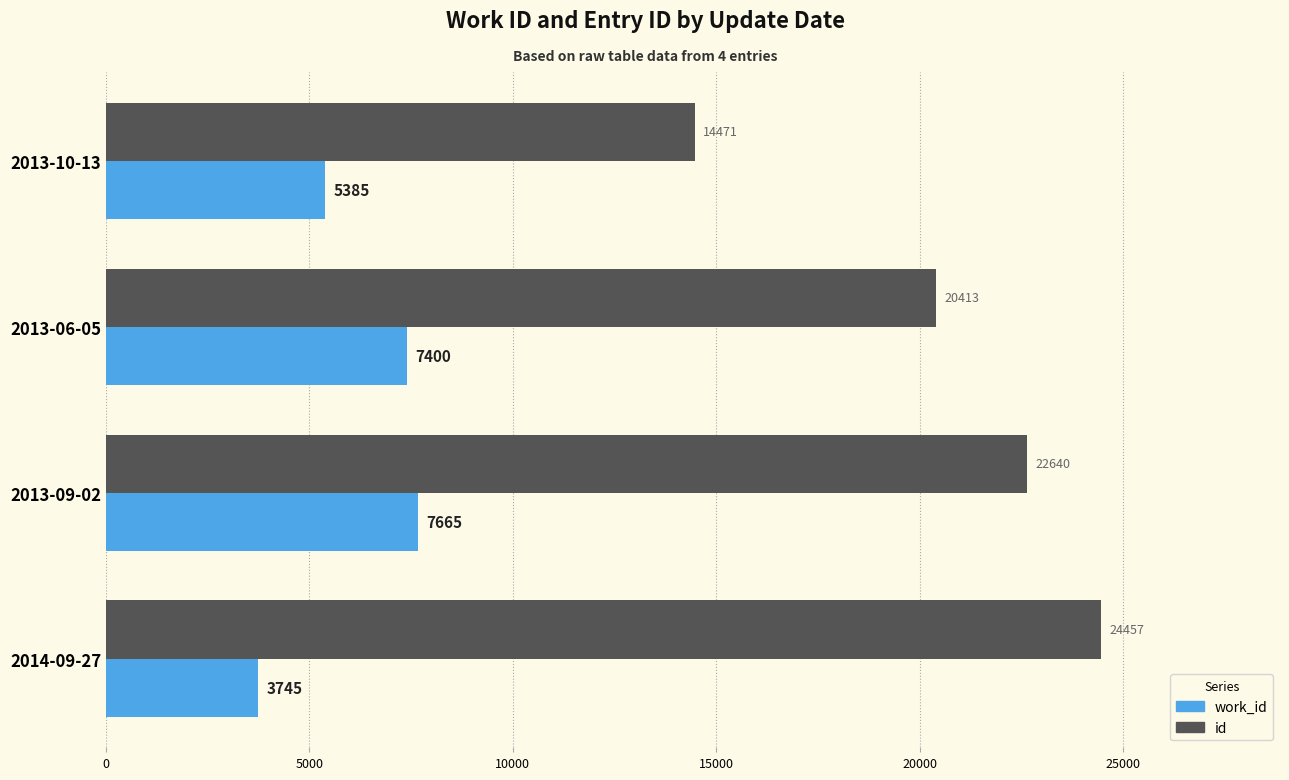

How many data points in id are less than 22640?

2